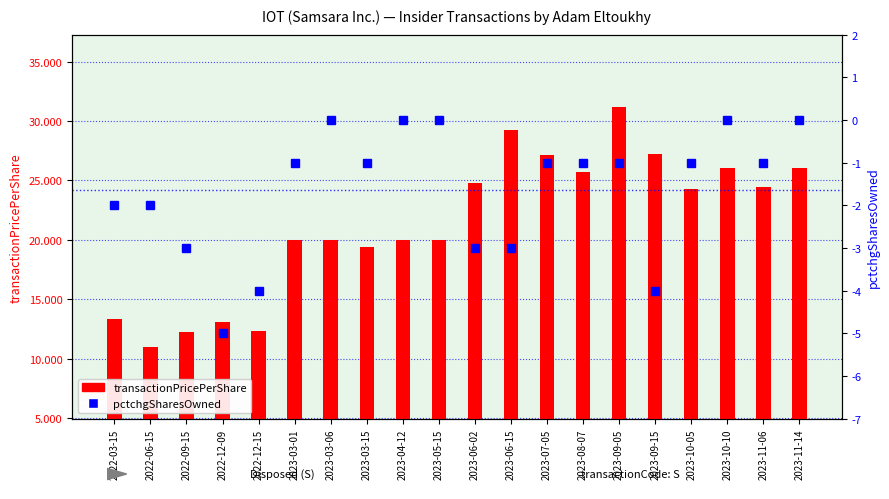

The value of pctchgSharesOwned at 2022-12-09 is -5.0. True or false?

True